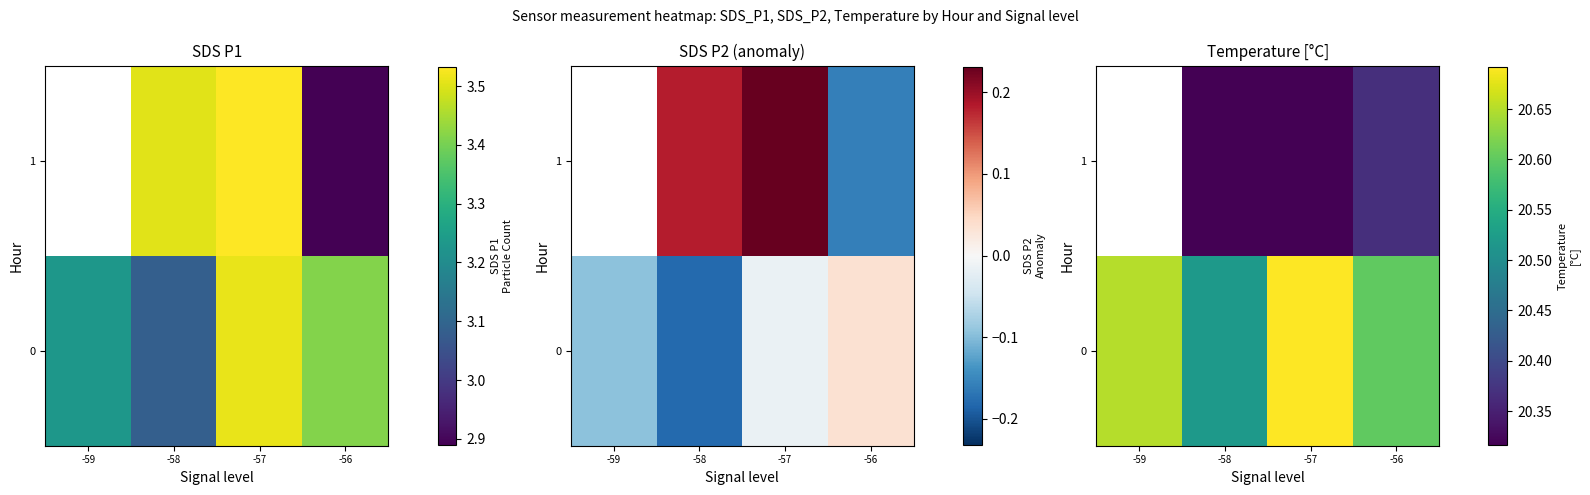

At -58, list the series in order from largest to smallest.

0, 1